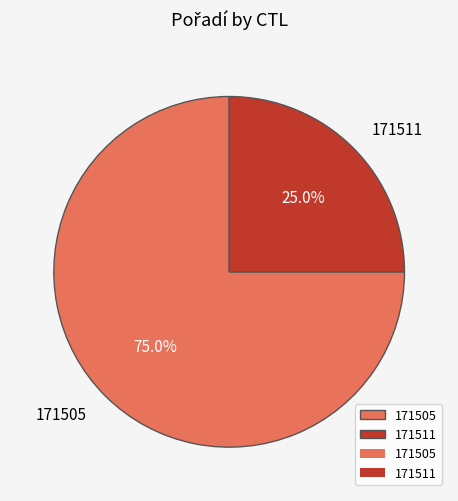

Rank the categories by value from highest to lowest.

171505, 171511